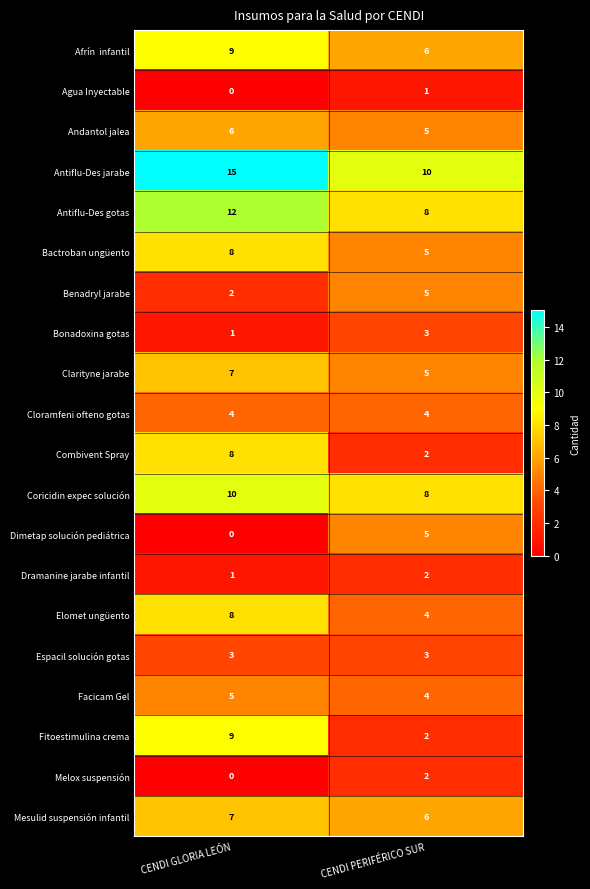

What is the difference between the Fitoestimulina crema values at CENDI PERIFÉRICO SUR and CENDI GLORIA LEÓN?

7